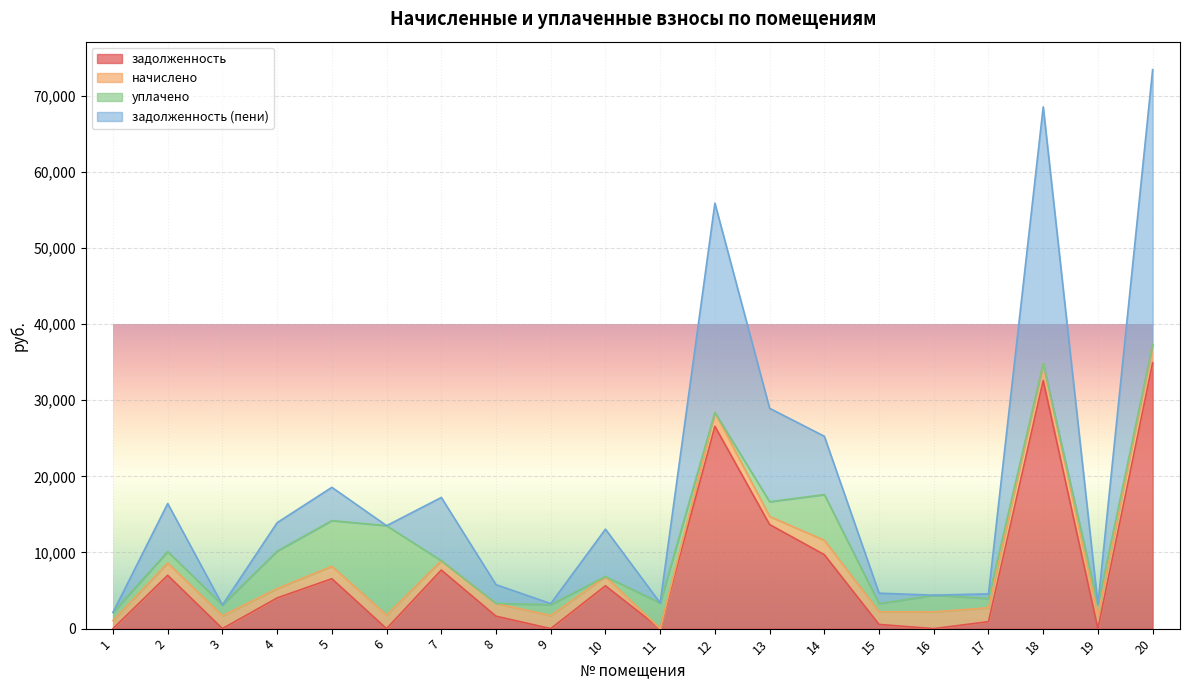

What is the total value across all series at 8?

5773.7